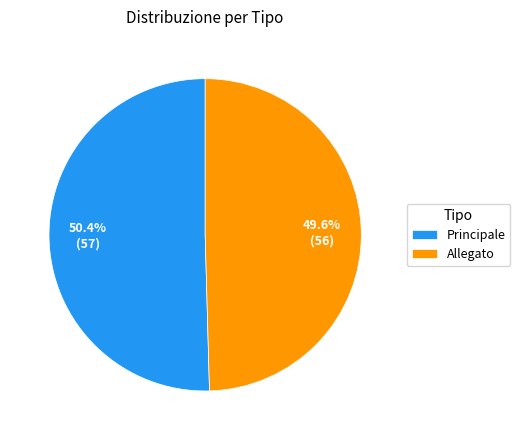

True or false: Allegato accounts for 50% of the total.

True